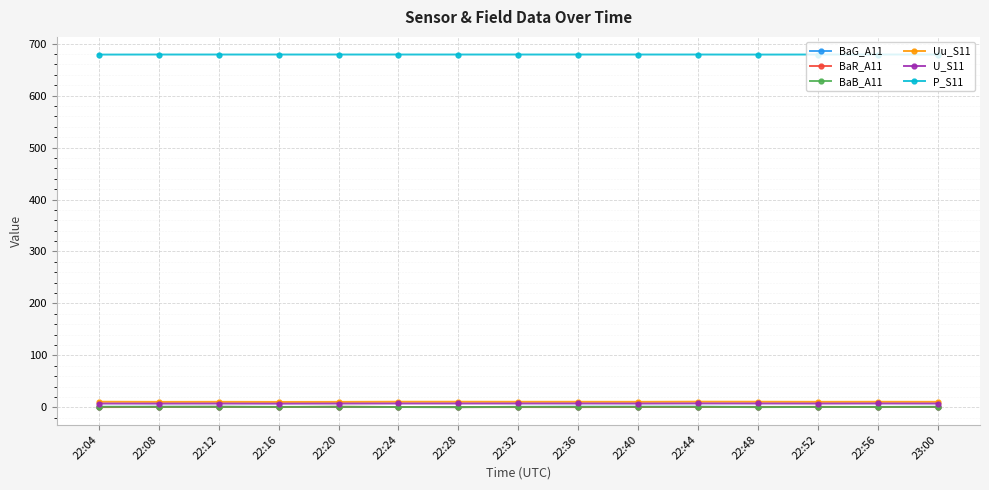

The BaG_A11 series shows 0.7 at 22:56. True or false?

True